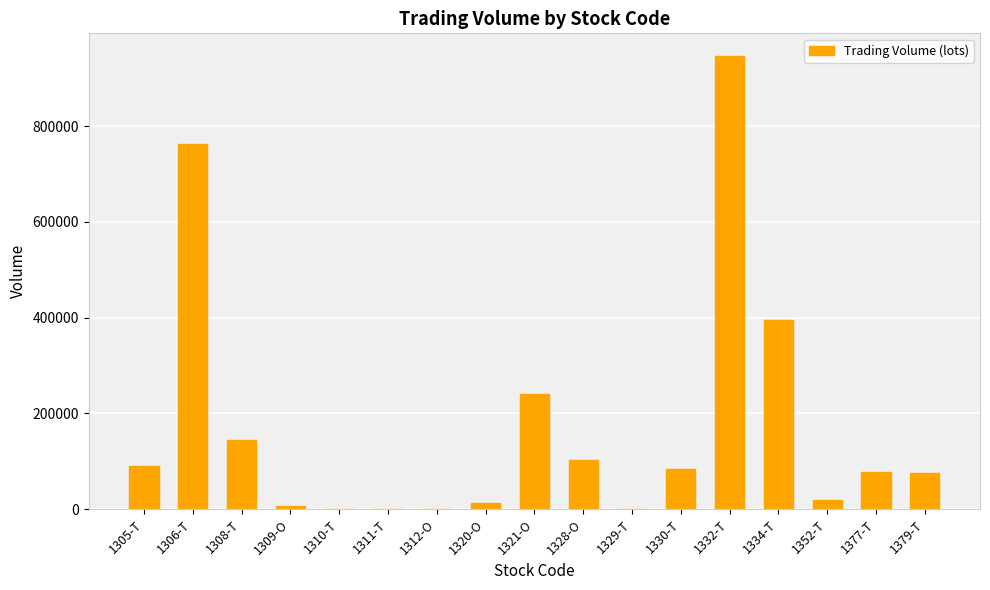

What is the approximate value at 1329-T, to the nearest 50?

50